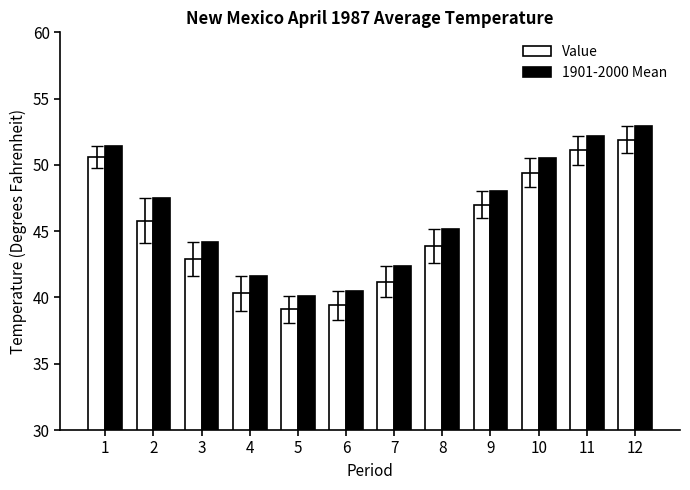

What is the sum of the Value values at 8 and 12?

95.8